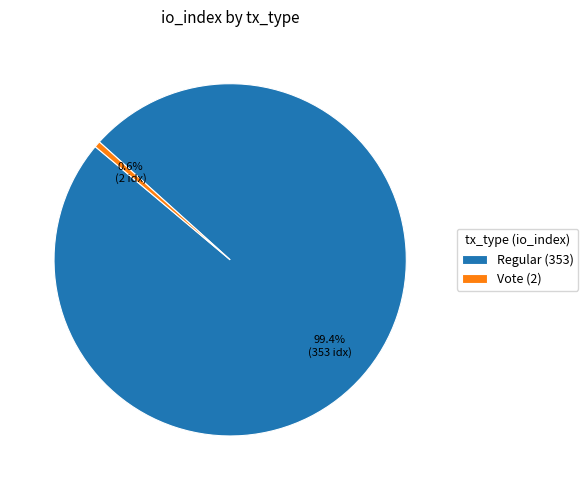

To the nearest percent, what portion does Regular (353) represent?

99%